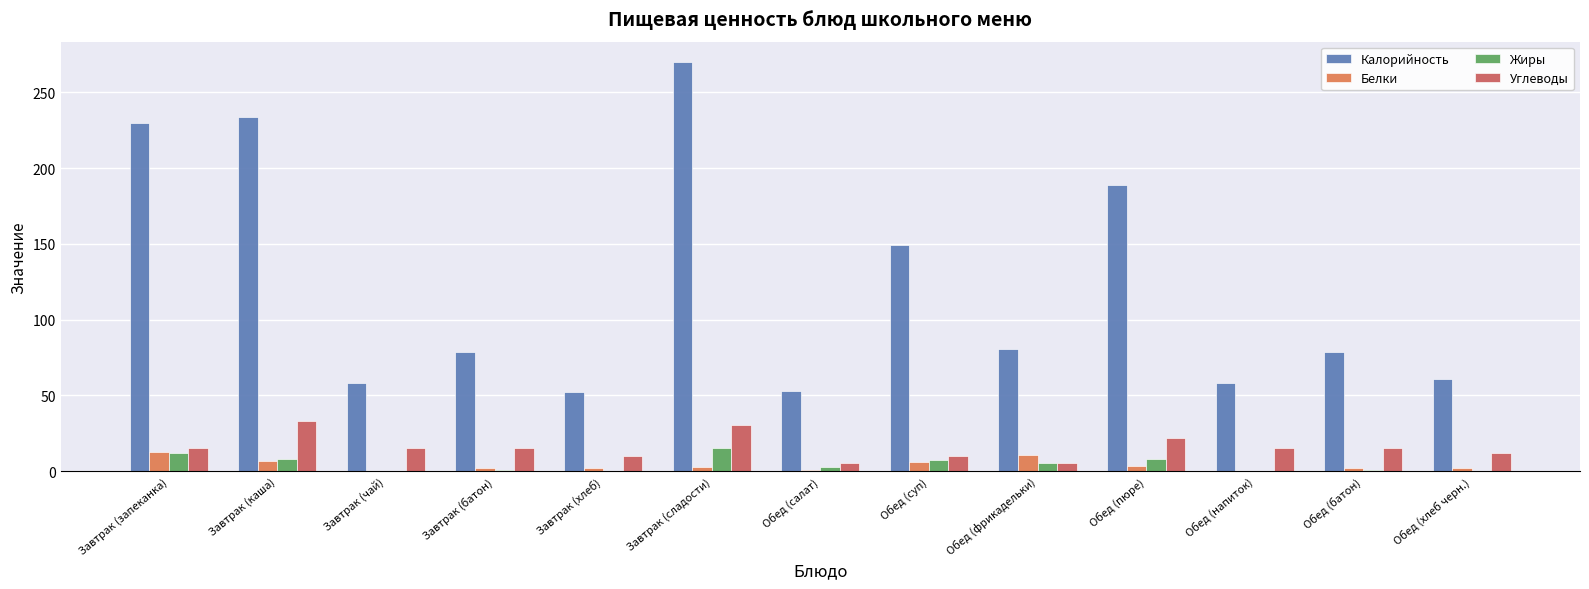

What is the total value across all series at Завтрак (каша)?

282.0